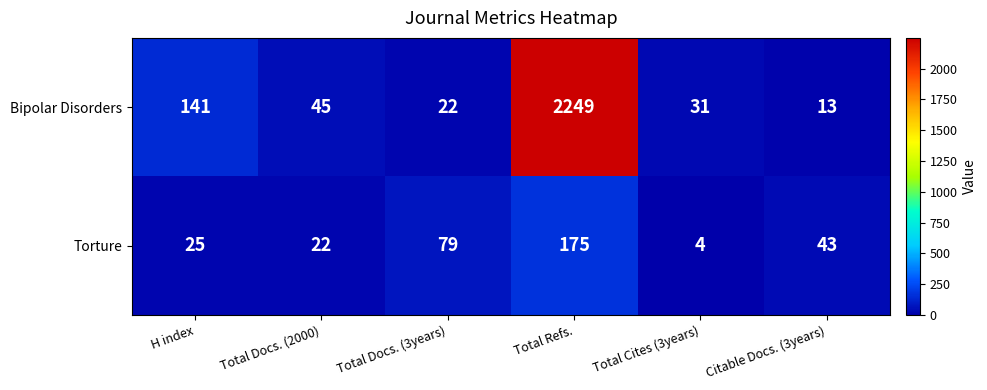

What is the maximum value shown in the chart?

2249